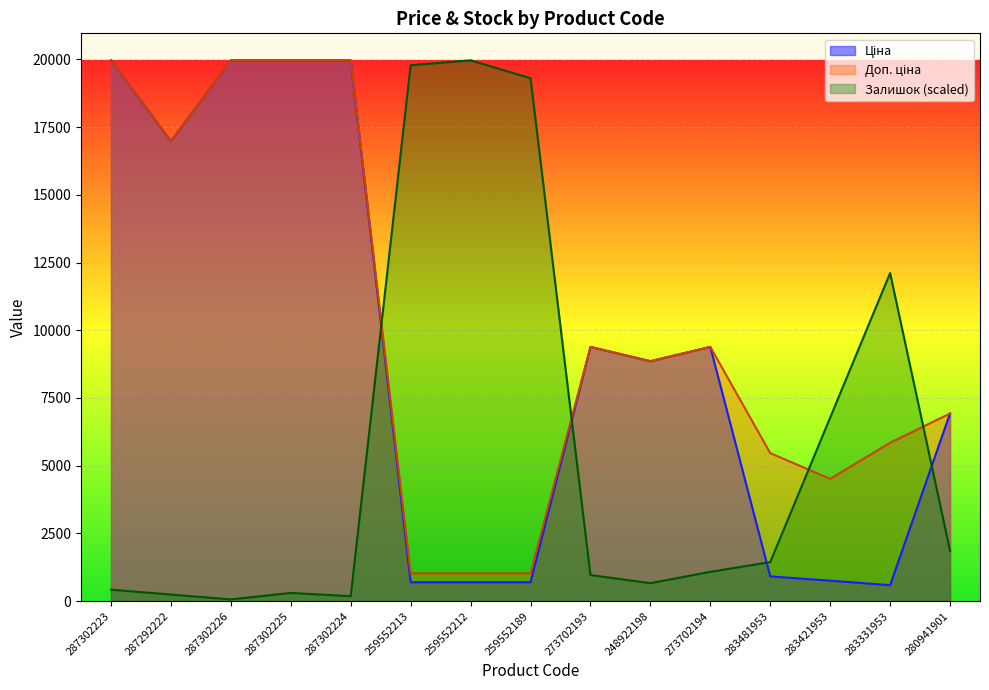

Is the value of Залишок at 273702194 greater than the value of Ціна at 287292222?

No